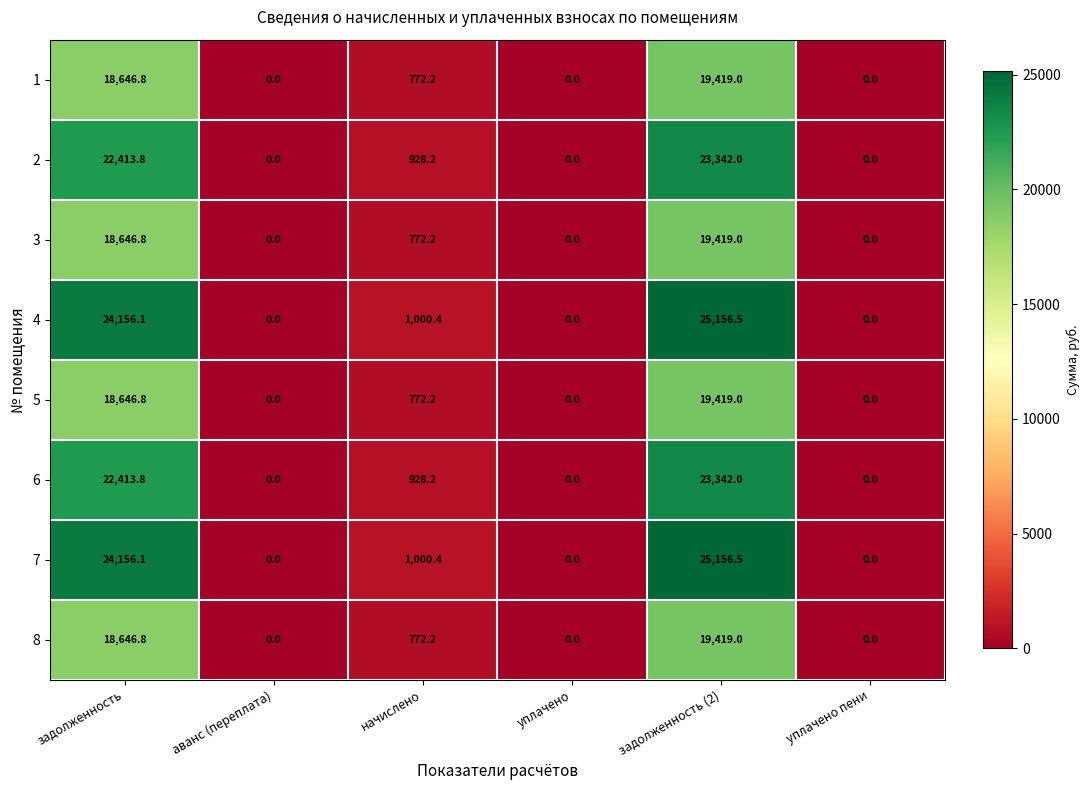

What is the difference between the highest and lowest values at задолженность?

5509.3